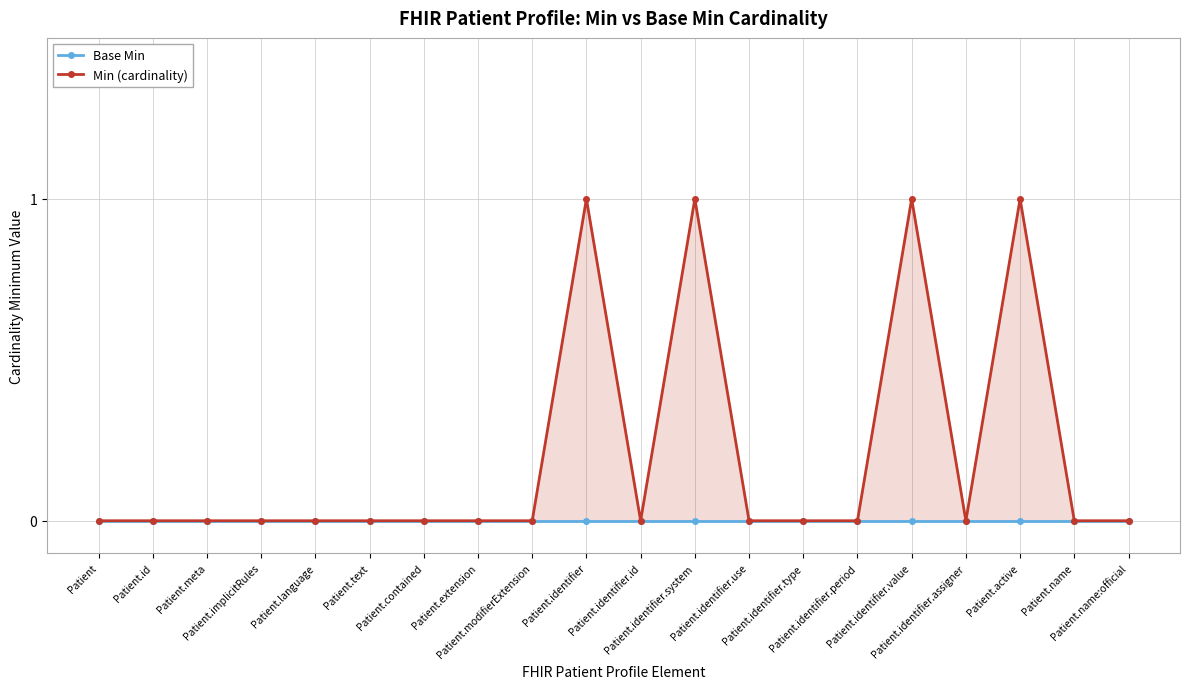

What are all the series names shown in the legend?

Base Min, Min (cardinality)